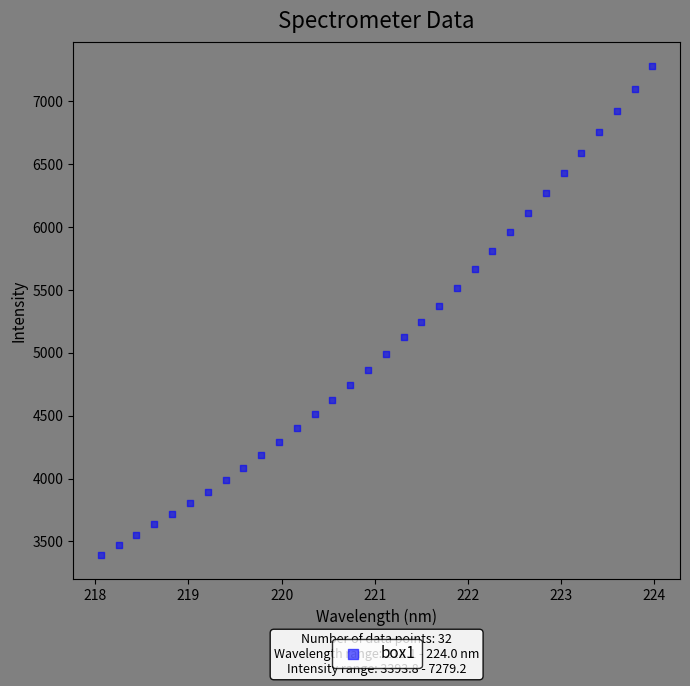

What is the range of Y values (max minus min)?

3885.4